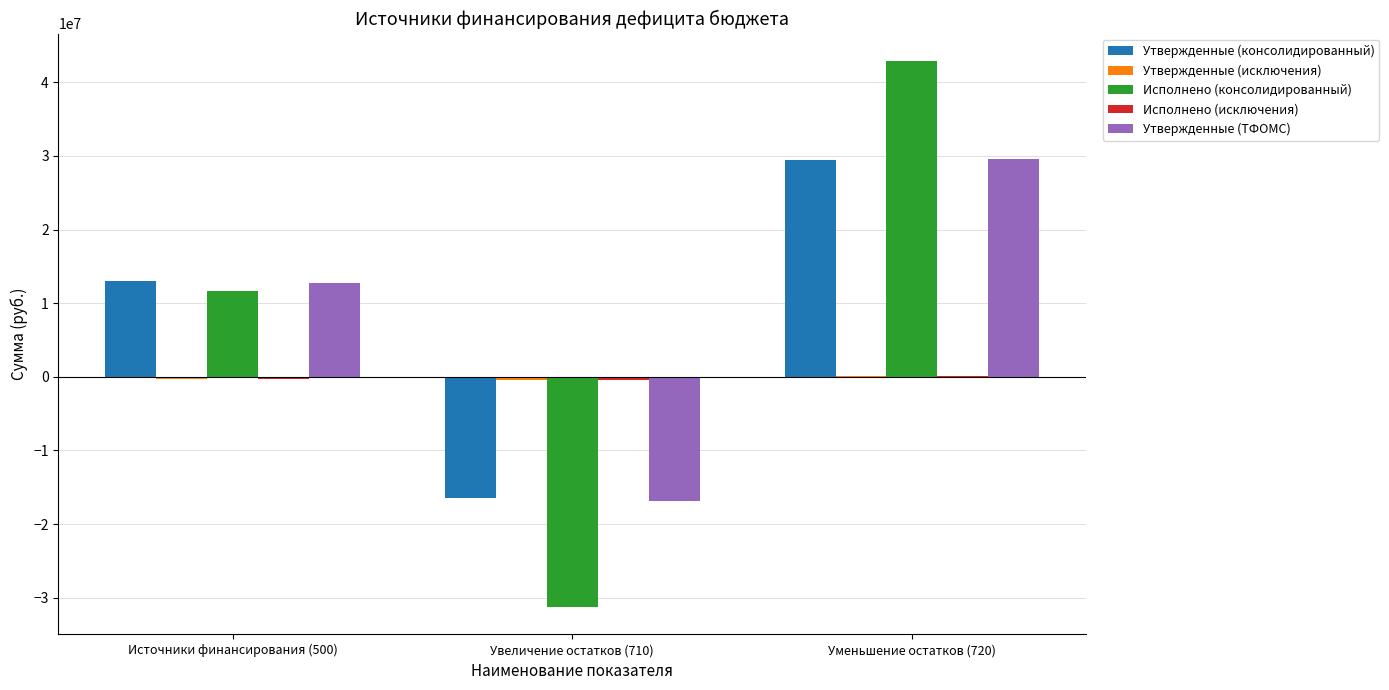

At which category is the sum across all series the highest?

Уменьшение остатков (720)